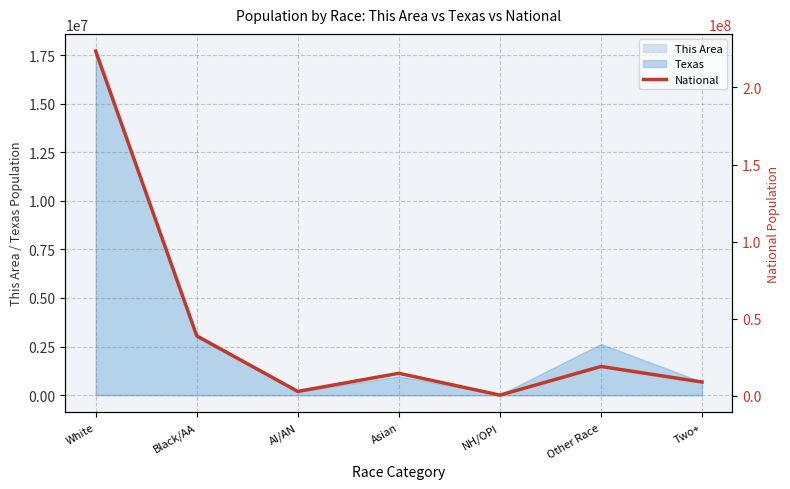

What is the sum of the values at Other Race and Asian?

33781620